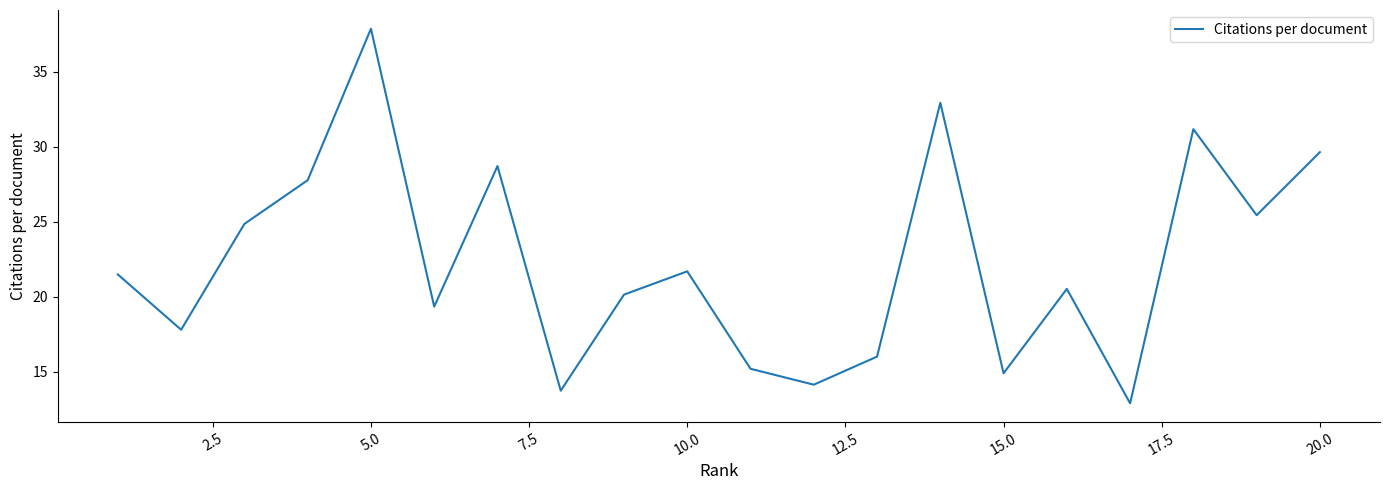

What is the smallest value displayed?

12.9